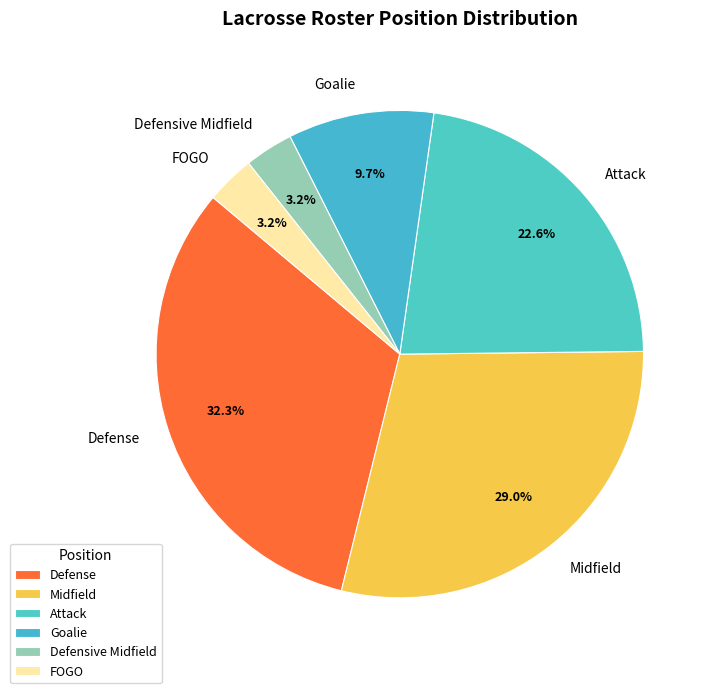

Between Attack and Defense, which is larger?

Defense